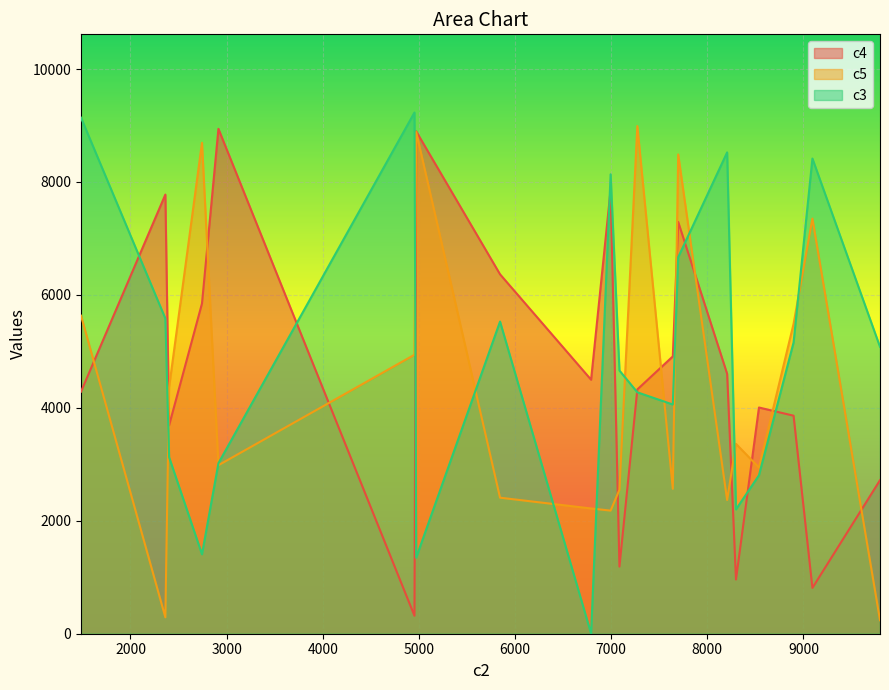

What is the value of the c5 point at the 13th from the left?

2549